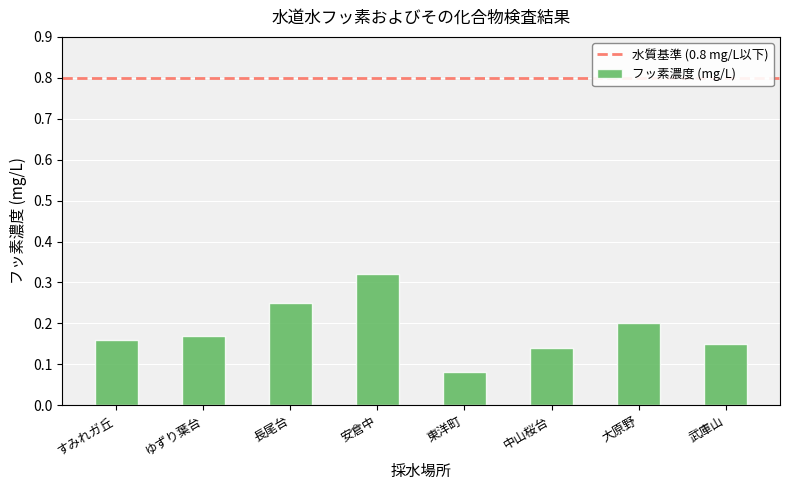

Rank the categories by value from highest to lowest.

安倉中, 長尾台, 大原野, ゆずり葉台, すみれガ丘, 武庫山, 中山桜台, 東洋町